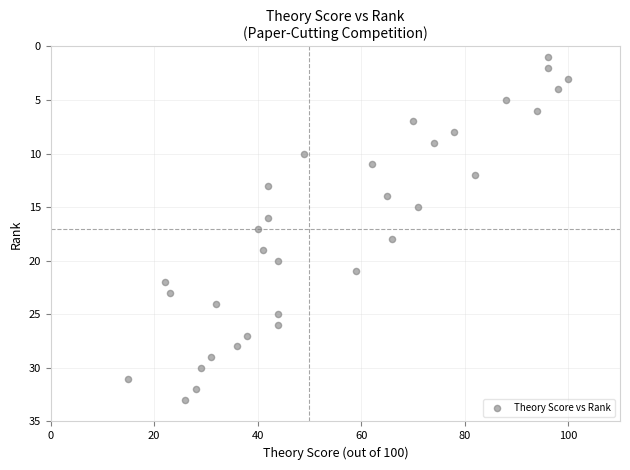

What is the range of Y values (max minus min)?

32